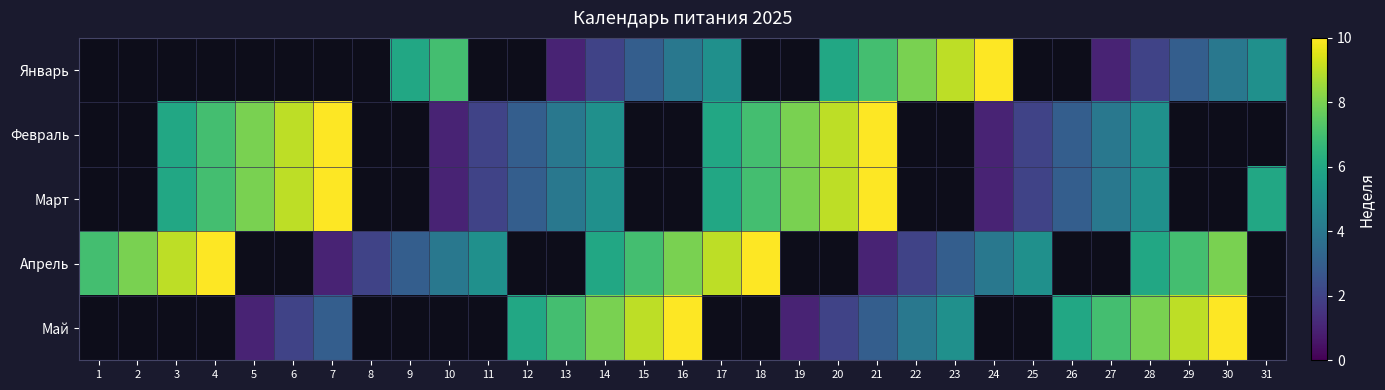

At which label does Январь first exceed 4?

9